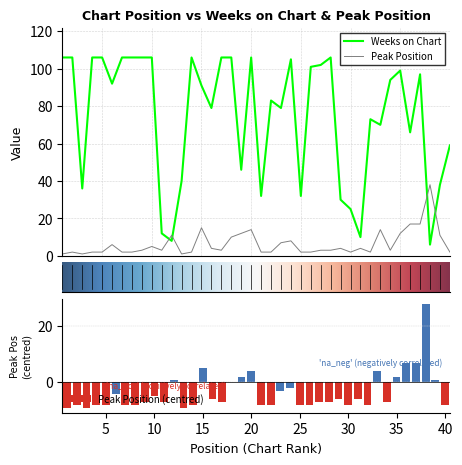

What is the maximum value shown in the chart?

106